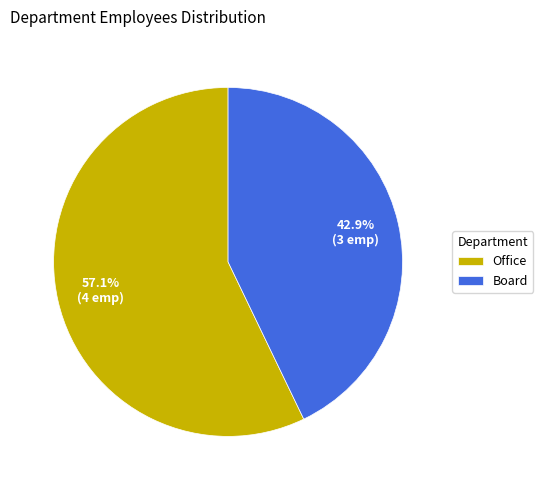

To the nearest percent, what percentage of the pie is Board?

43%